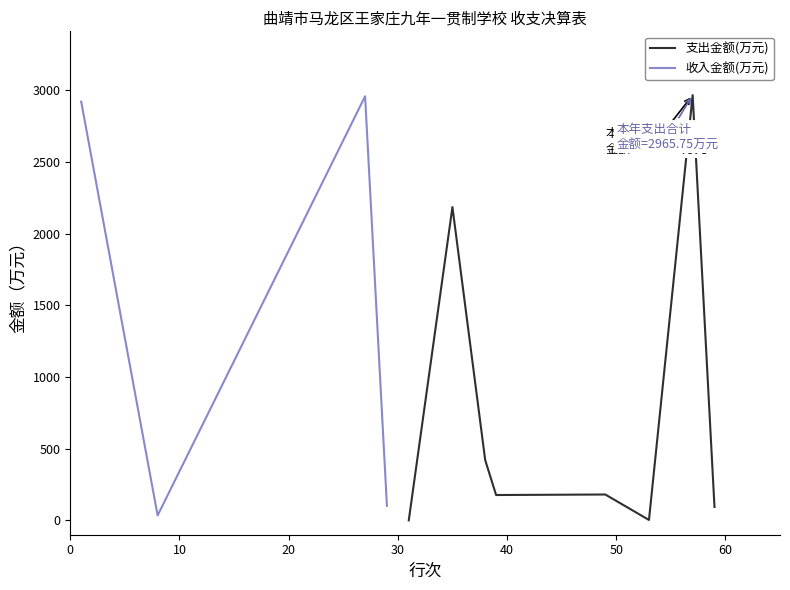

Reading left to right, what are all the values shown in this chart?

0.0	2184.8	420.5	176.9	180.5	3.0	2965.8	93.3